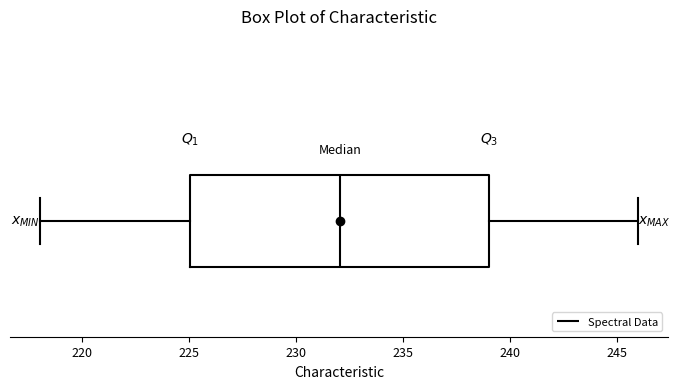

Where does the median line of the box sit on the x-axis? The values are not printed on the chart, so give them approximately, as read against the axis.

232